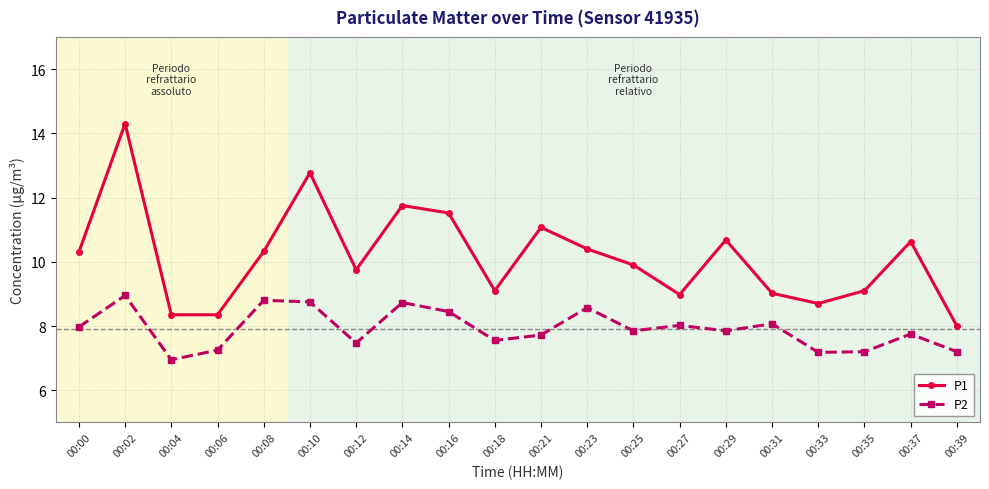

At which category does P1 reach its first local peak?

00:02